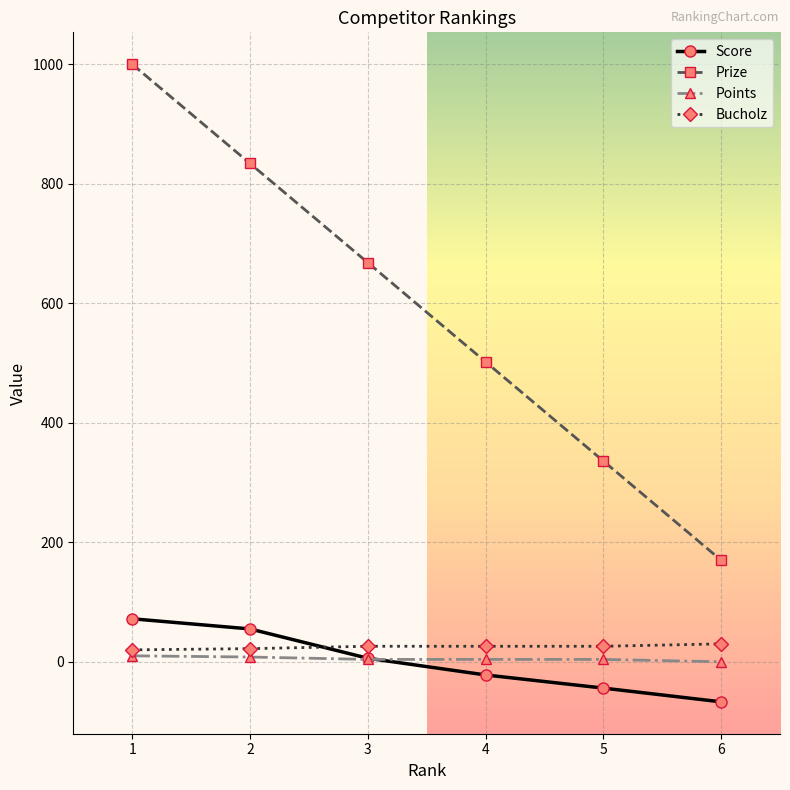

What is the average value of the Prize series?

585